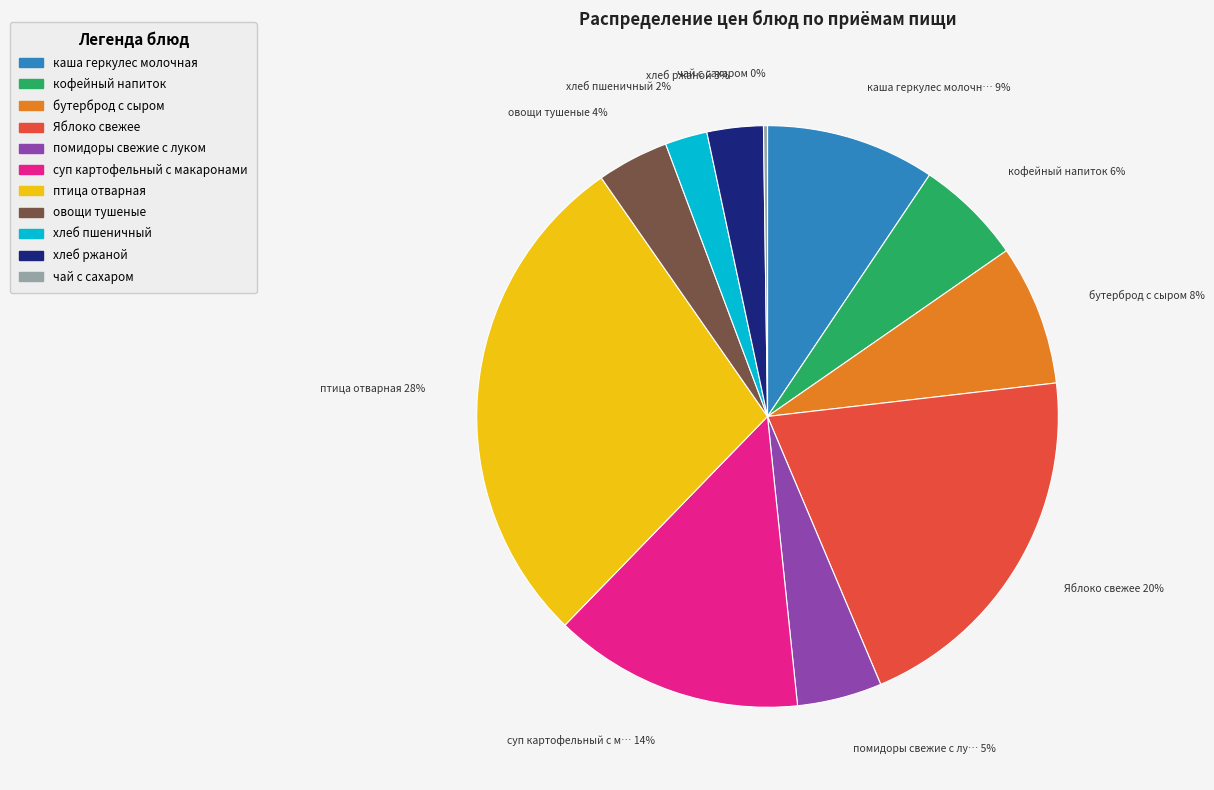

To the nearest percent, what is the average slice percentage?

9%